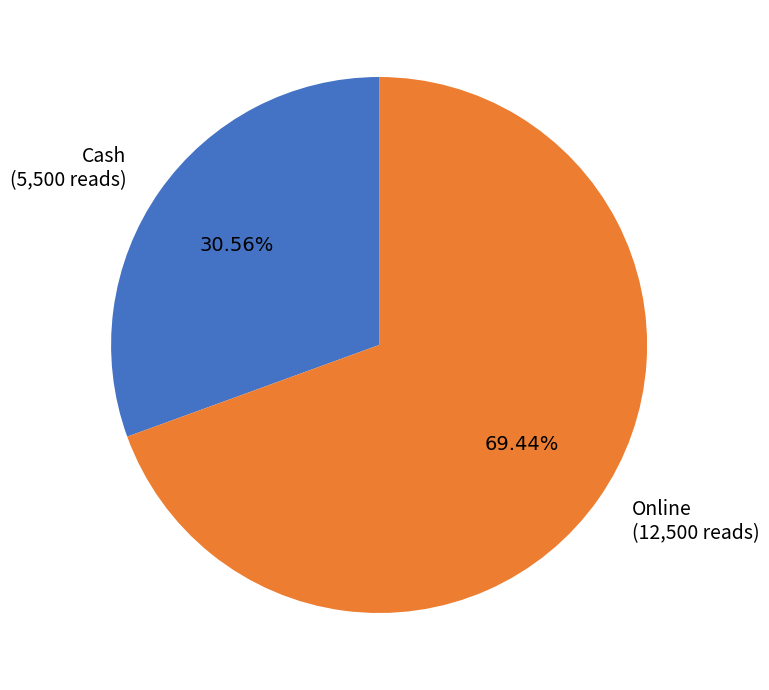

Count the number of slices in the pie.

2